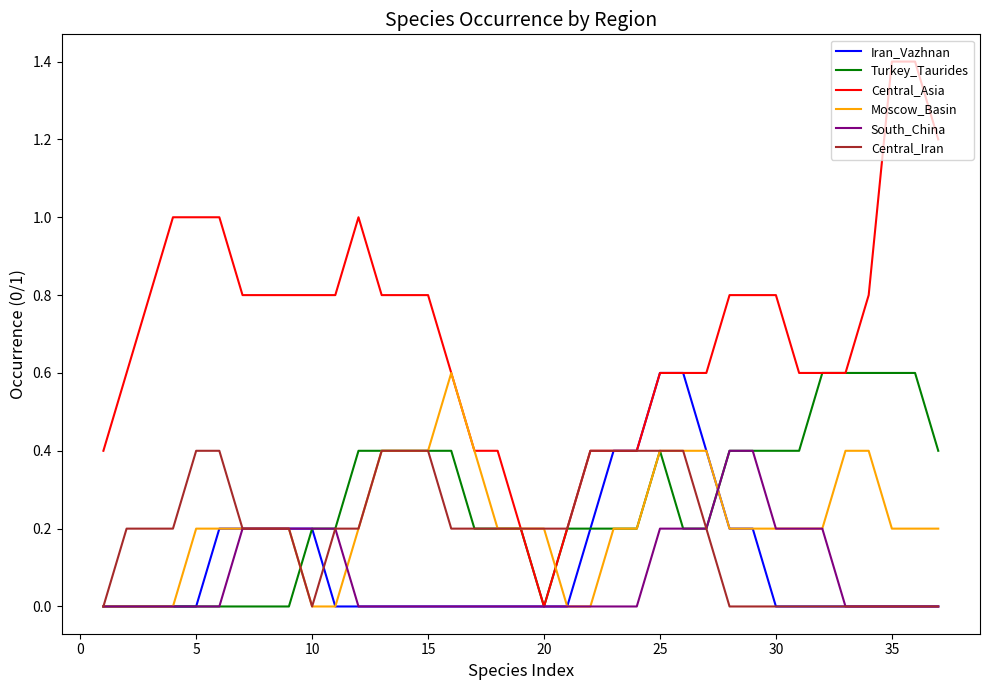

Which series has the largest total across all categories?

Central_Asia